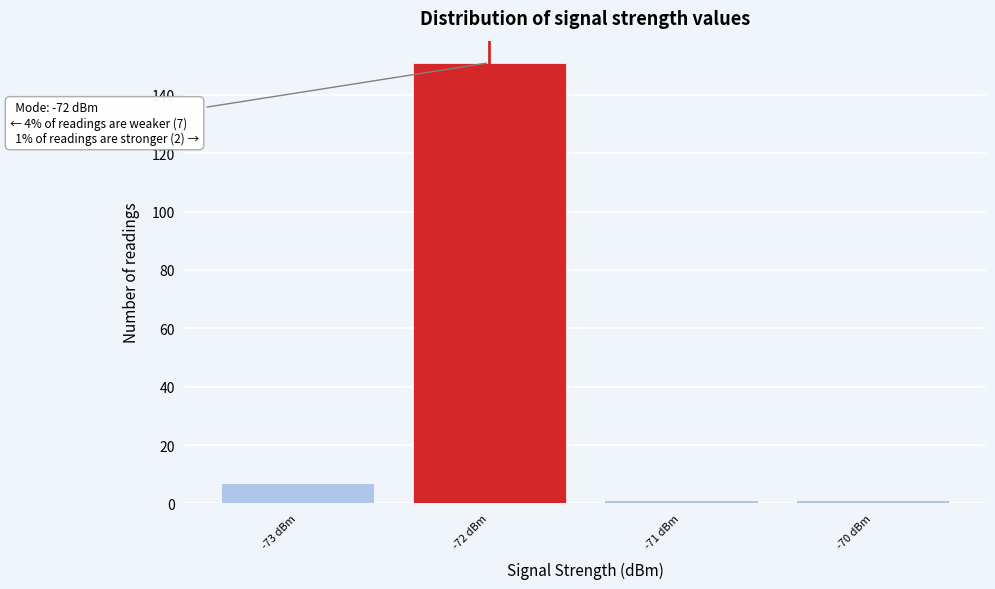

Which range on the x-axis has the tallest bar?

-72.5 to -71.5